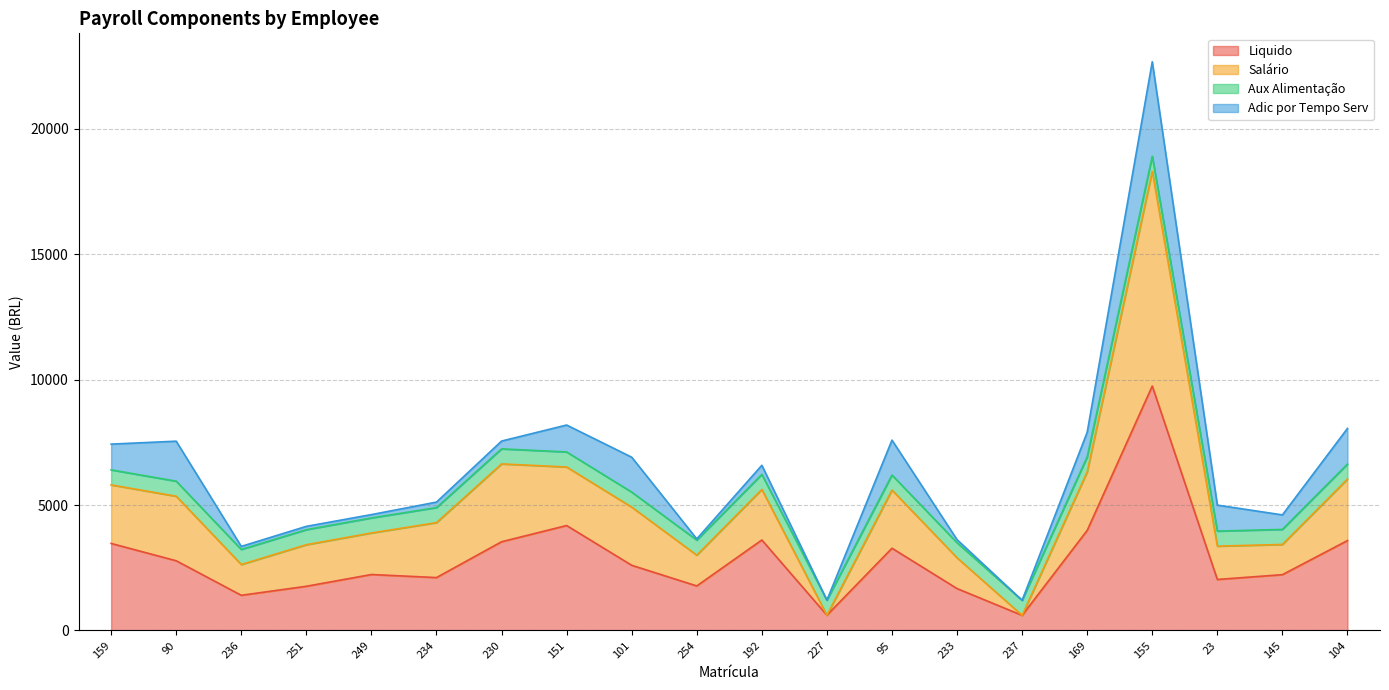

Between 192 and 249, which is larger?

192